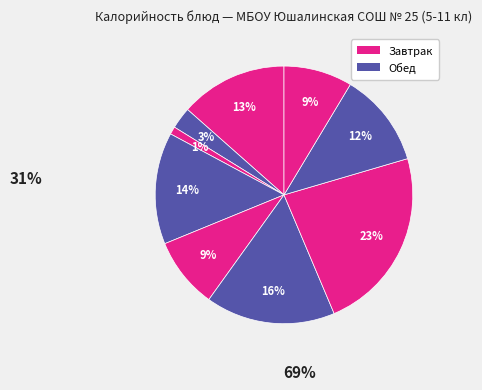

Count the number of slices in the pie.

9